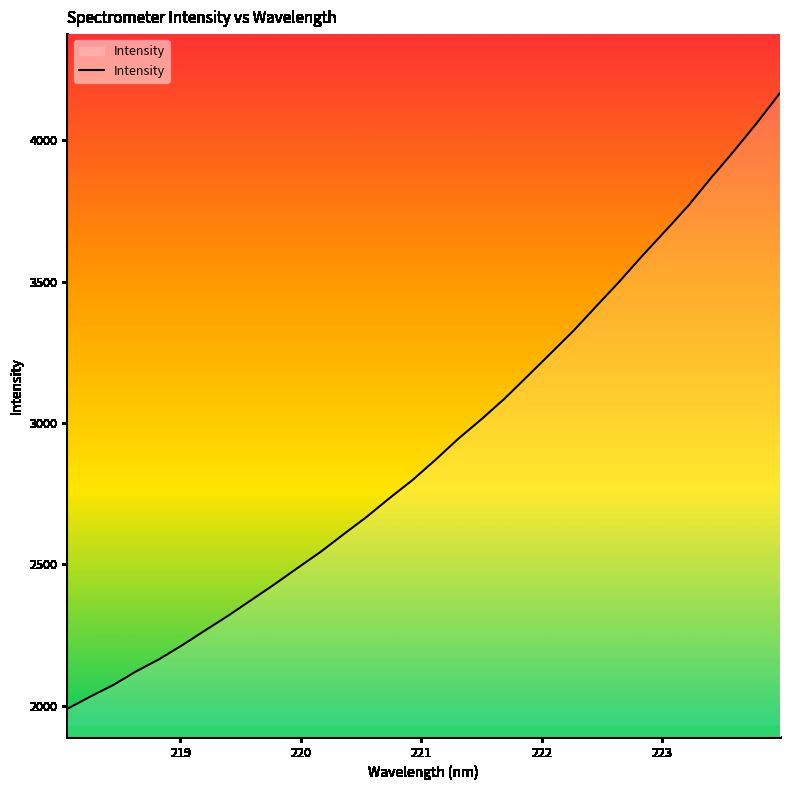

Does the chart have visible grid lines?

No